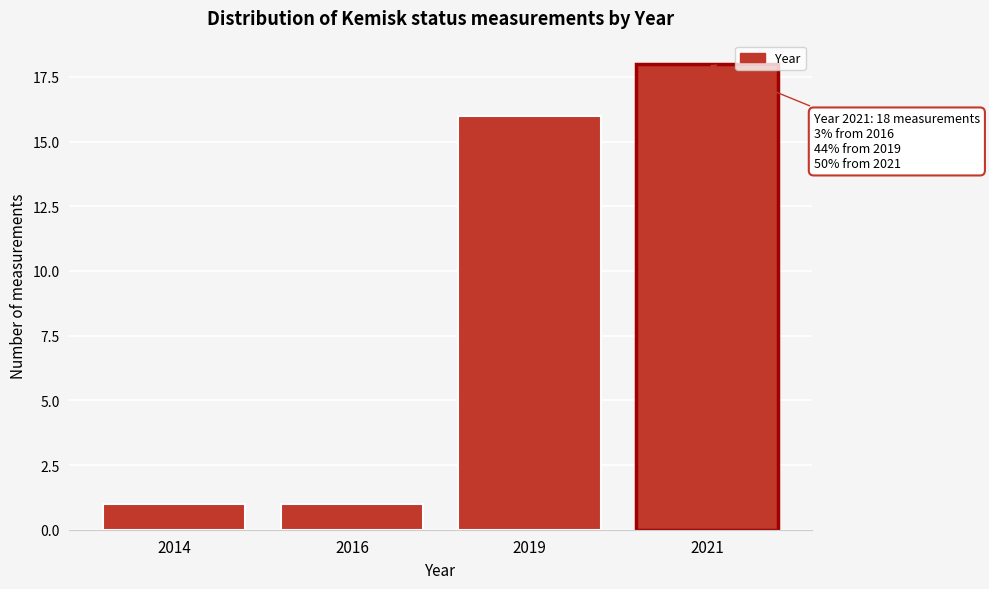

Reading right to left, list all the values displayed in this chart.

18	16	1	1